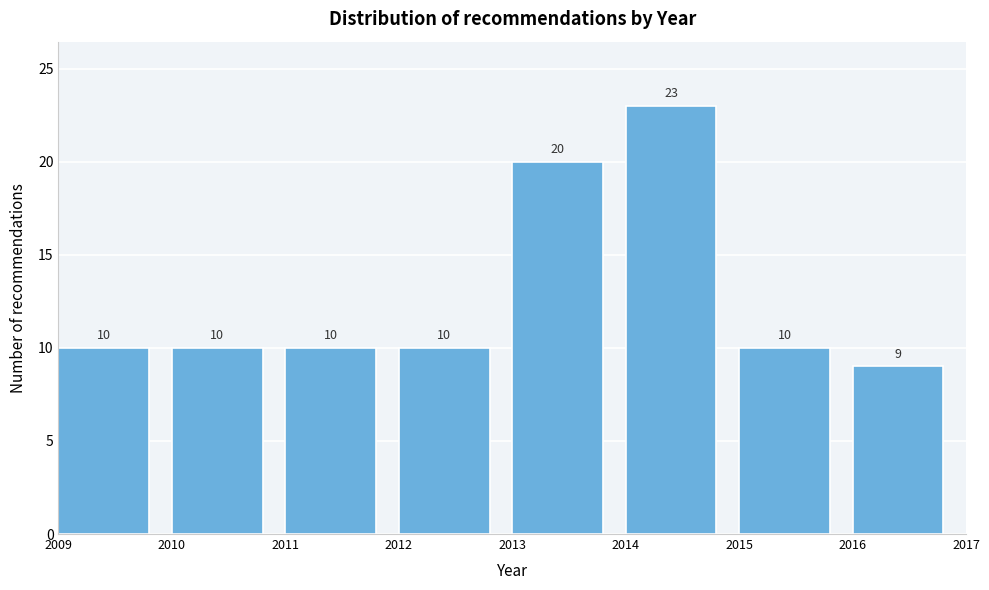

Reading left to right, extract all data points from this chart.

10	10	10	10	20	23	10	9